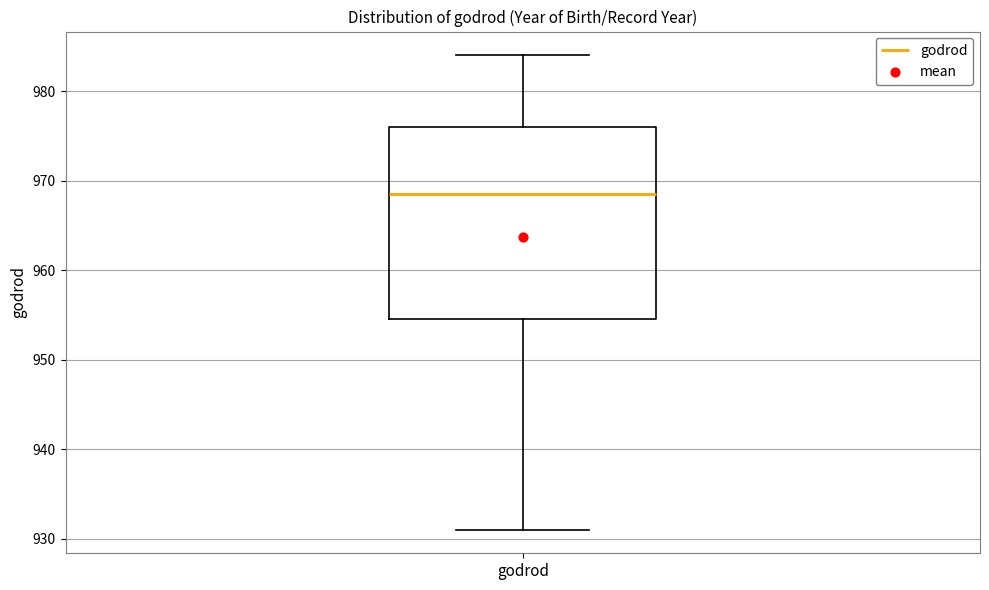

Where does the median line of the box for godrod sit on the y-axis? The values are not printed on the chart, so give them approximately, as read against the axis.

969